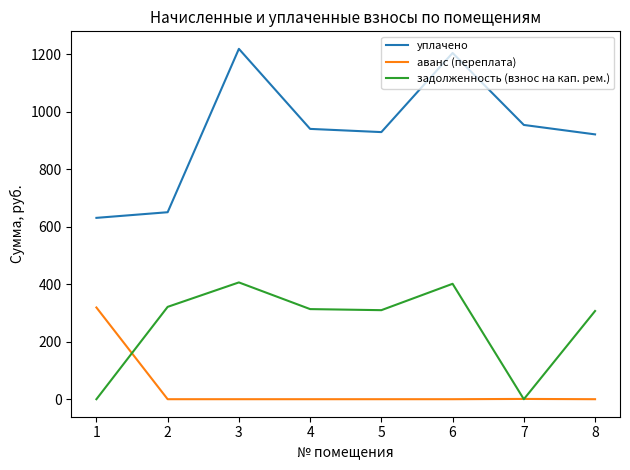

The задолженность (взнос на кап. рем.) series shows -246.9 at 1. True or false?

False